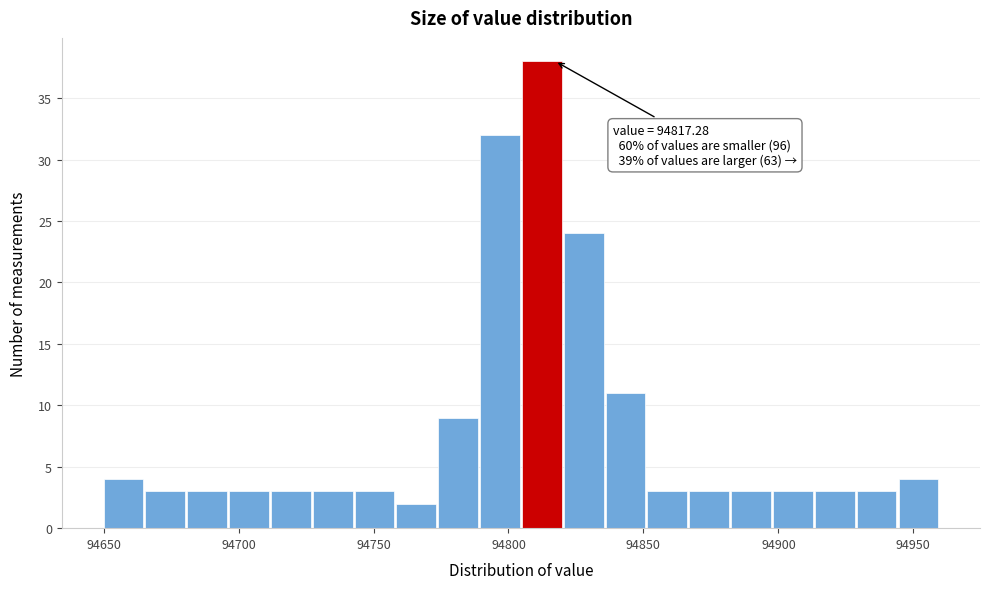

Read against the x-axis, roughly where is the centre of the tallest bar?

94810